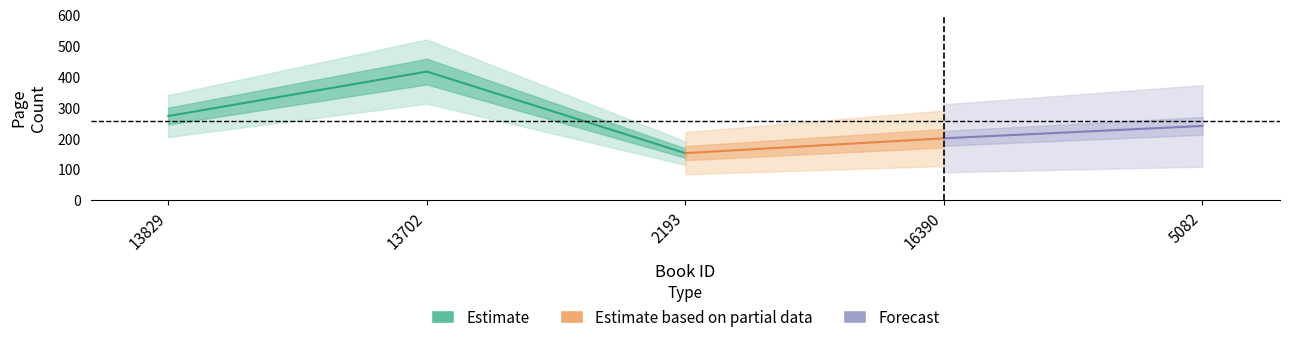

At which category does the data reach its first local peak?

13702